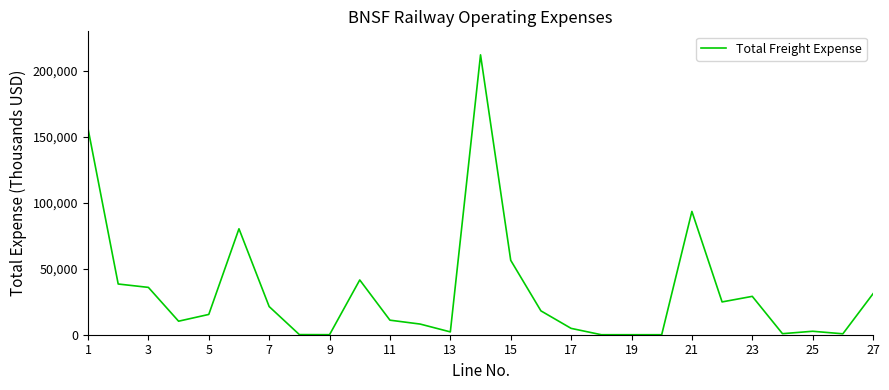

What is the maximum value shown in the chart?

212173